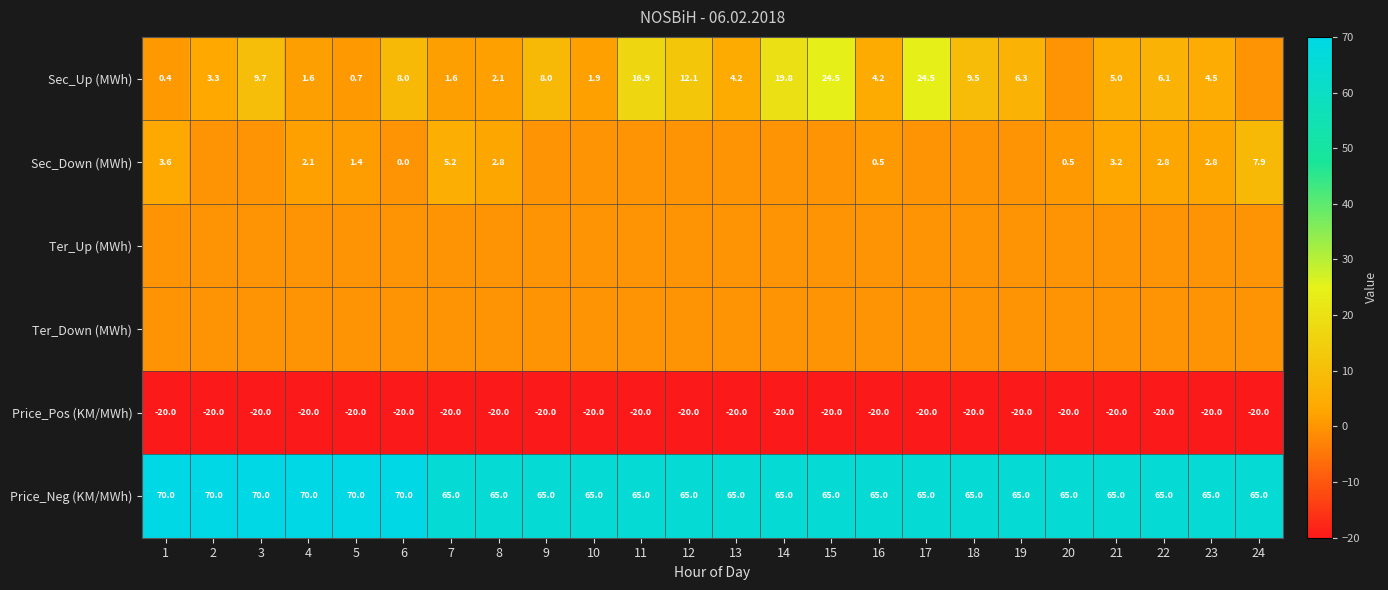

Is the value of Price_Pos (KM/MWh) at 23 greater than the value of Price_Neg (KM/MWh) at 17?

No